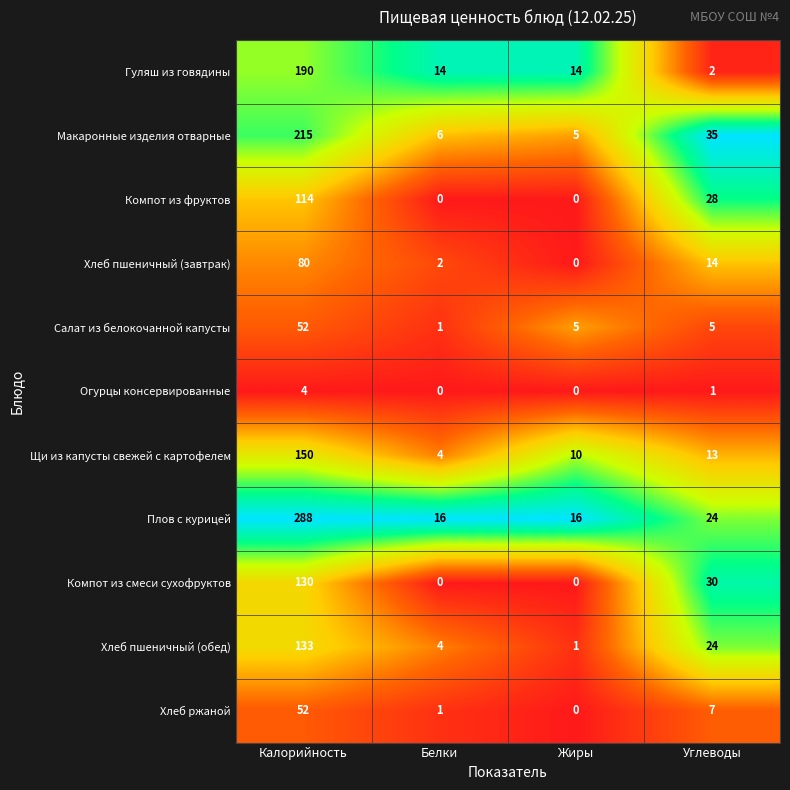

At which category does the chart reach its peak across all series?

Калорийность